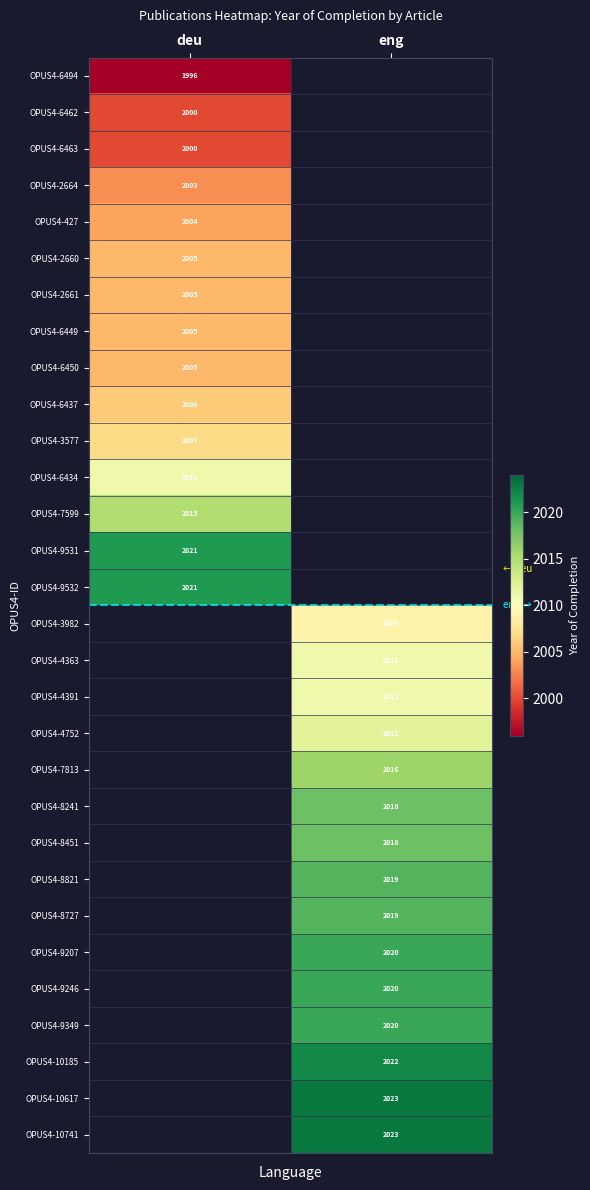

The OPUS4-8727 series shows 2019 at eng. True or false?

True